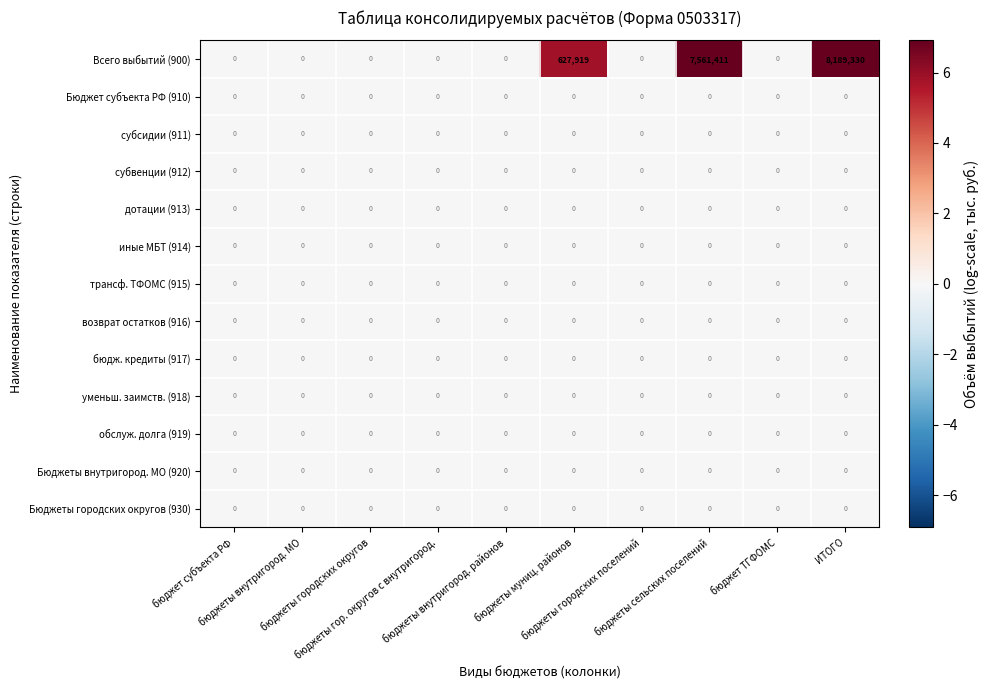

Which series has the largest range (max minus min)?

Всего выбытий (900)